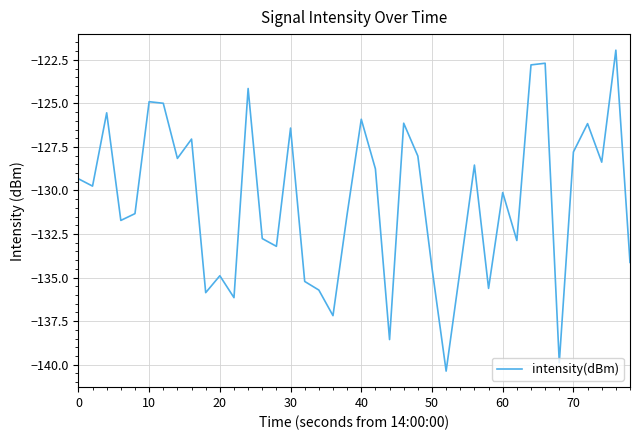

What is the difference between the second highest and second lowest values?

17.2